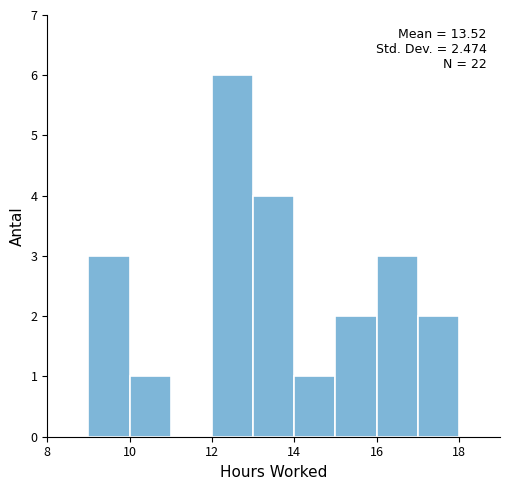

Which range on the x-axis has the tallest bar?

12 to 13